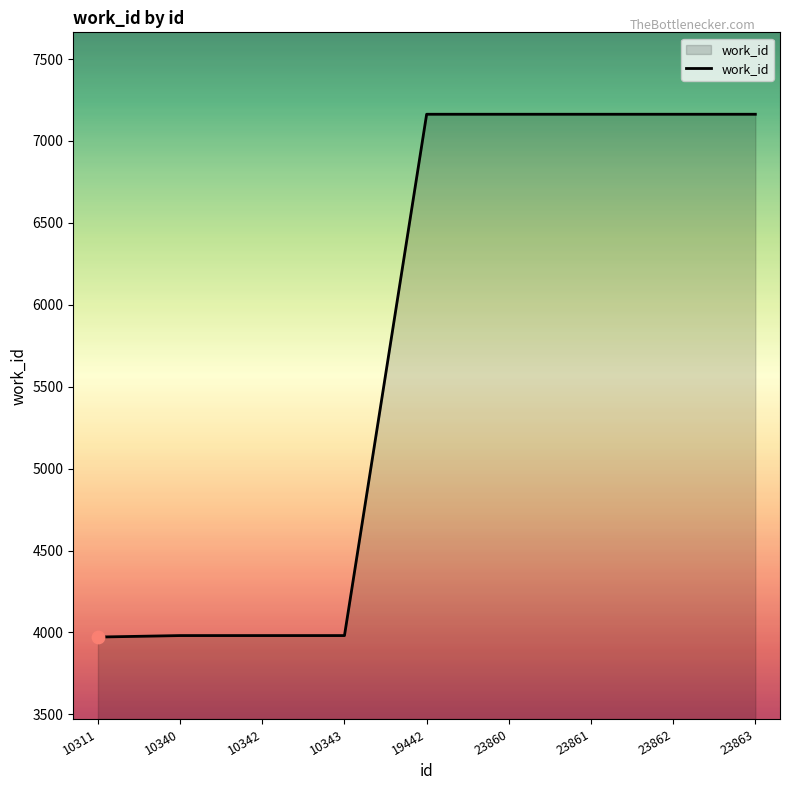

Between 19442 and 10311, which is larger?

19442